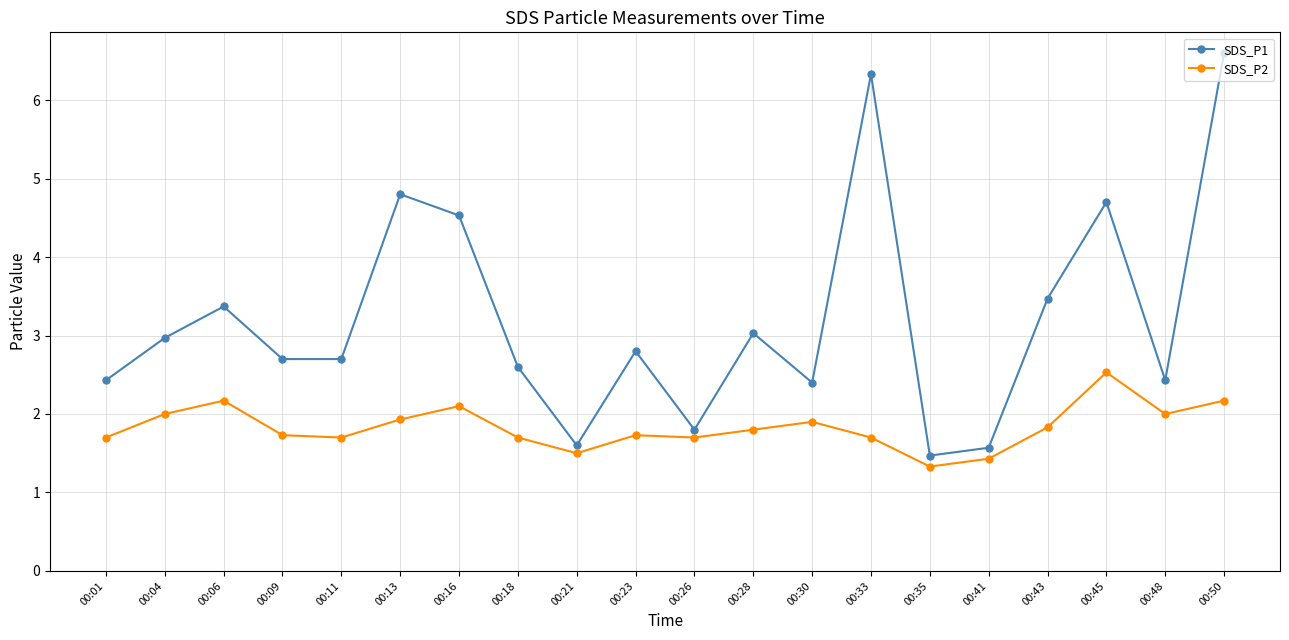

Rank the series by their average value, from lowest to highest.

SDS_P2, SDS_P1